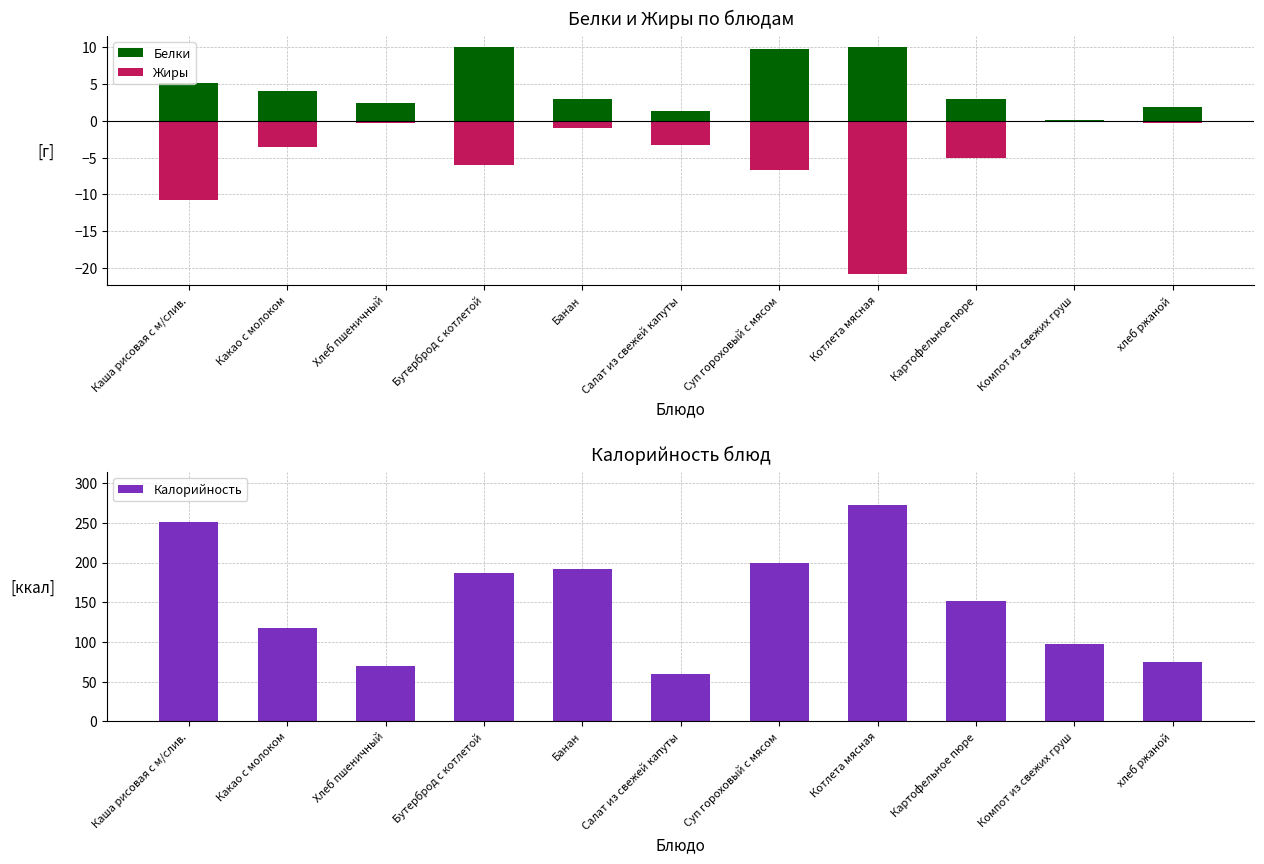

What is the sum of all Калорийность values?

1674.4